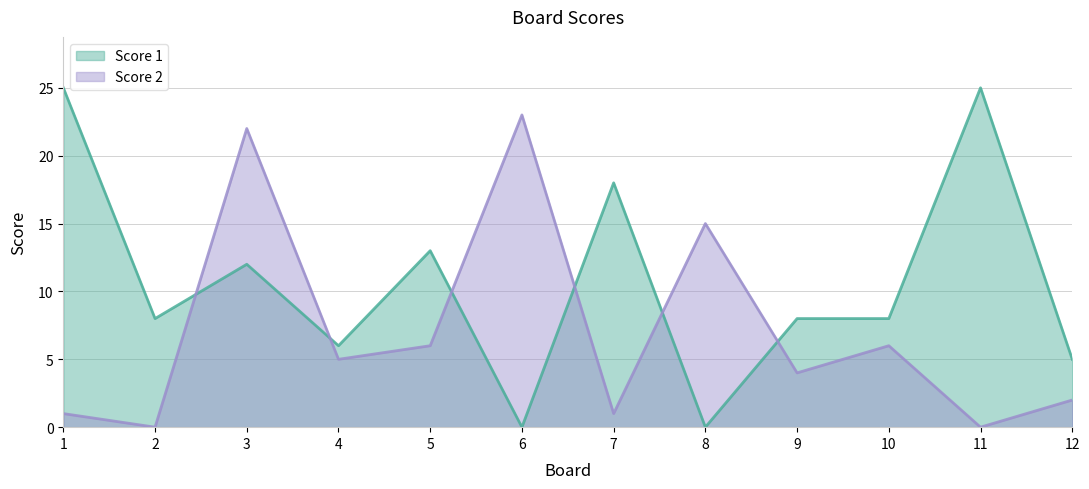

Which has a higher value, 4 or 10?

10